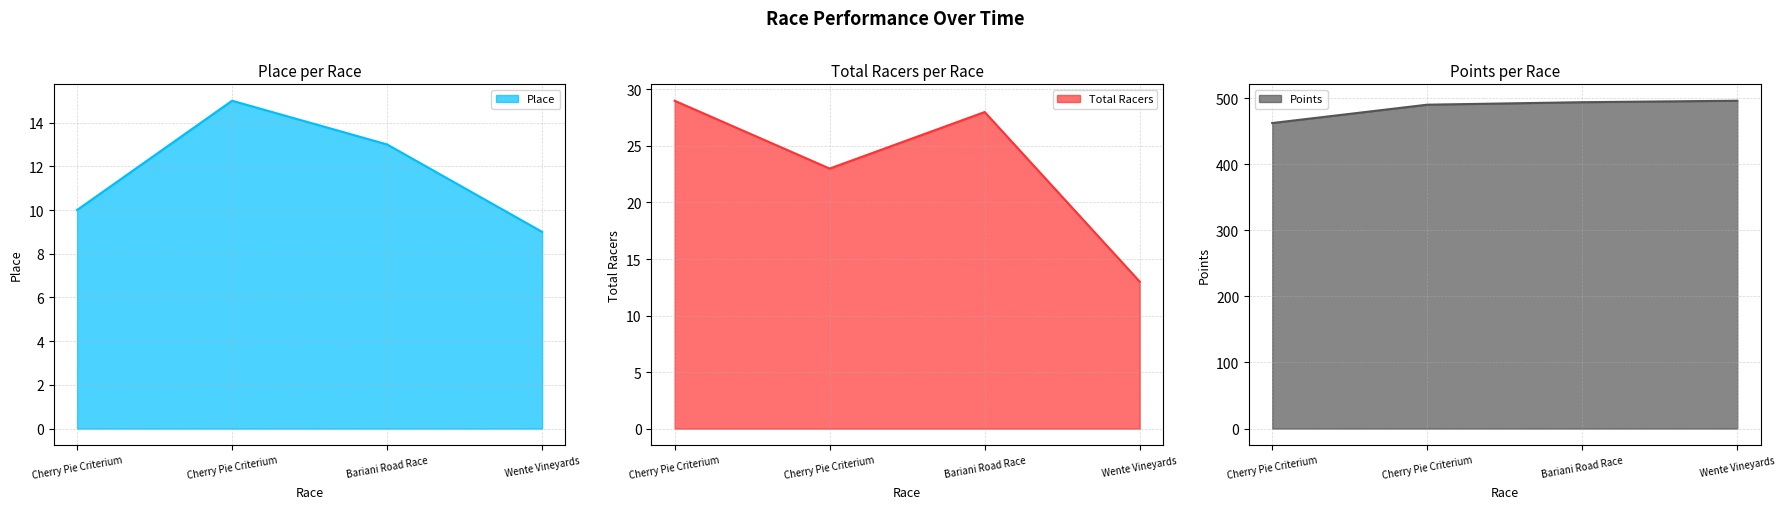

True or false: Place and Total Racers intersect in this chart.

False